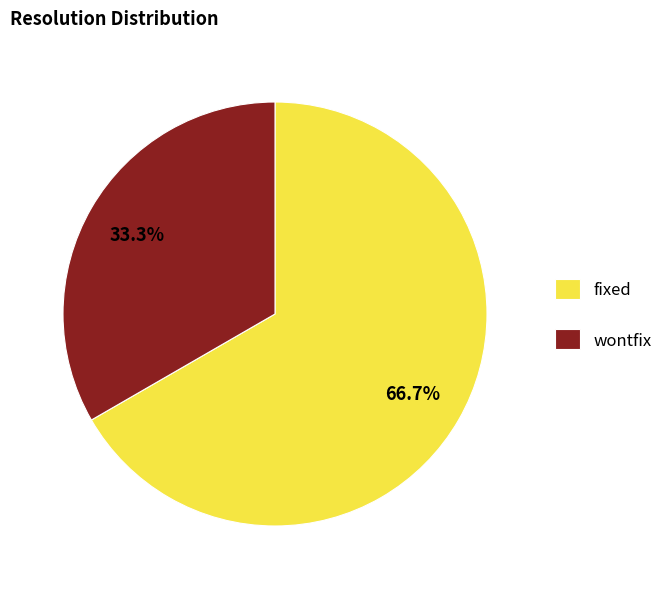

Combined, do wontfix and fixed account for over 50%?

Yes